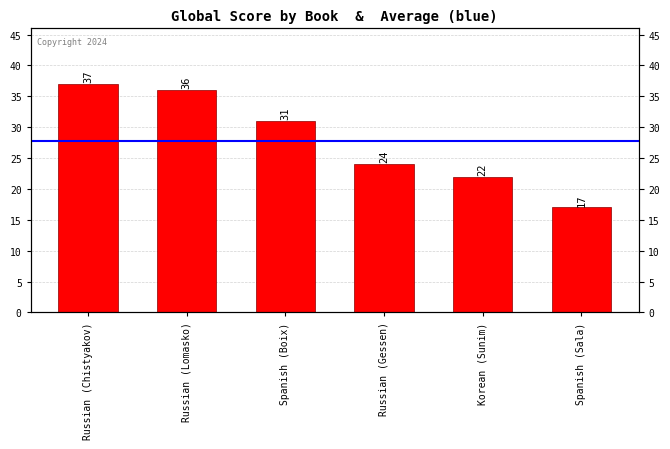

What is the label of the 2nd bar from the left?

Russian (Lomasko)